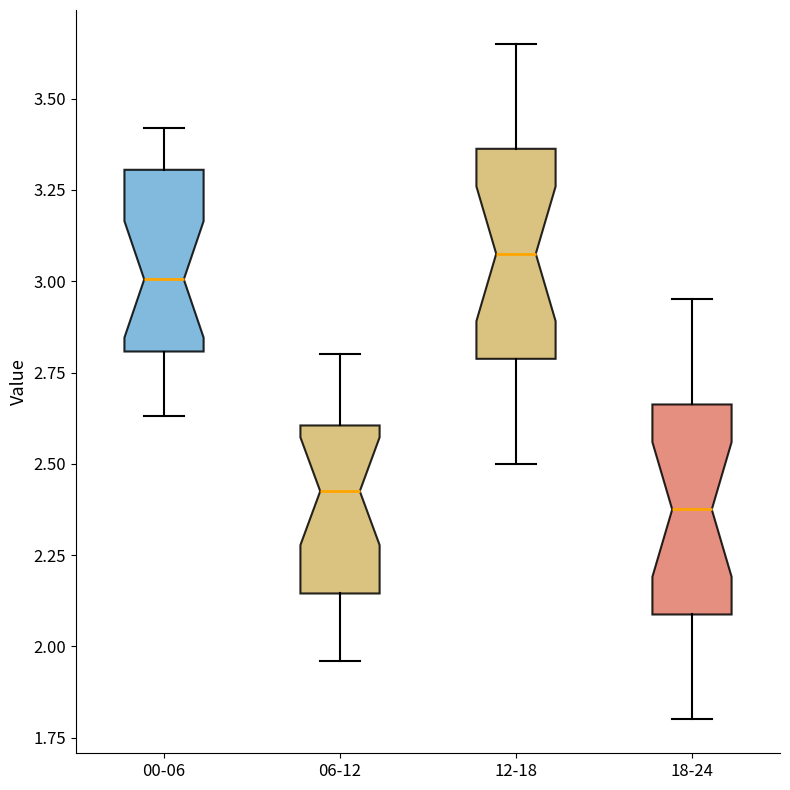

Which box has the highest median line?

12-18